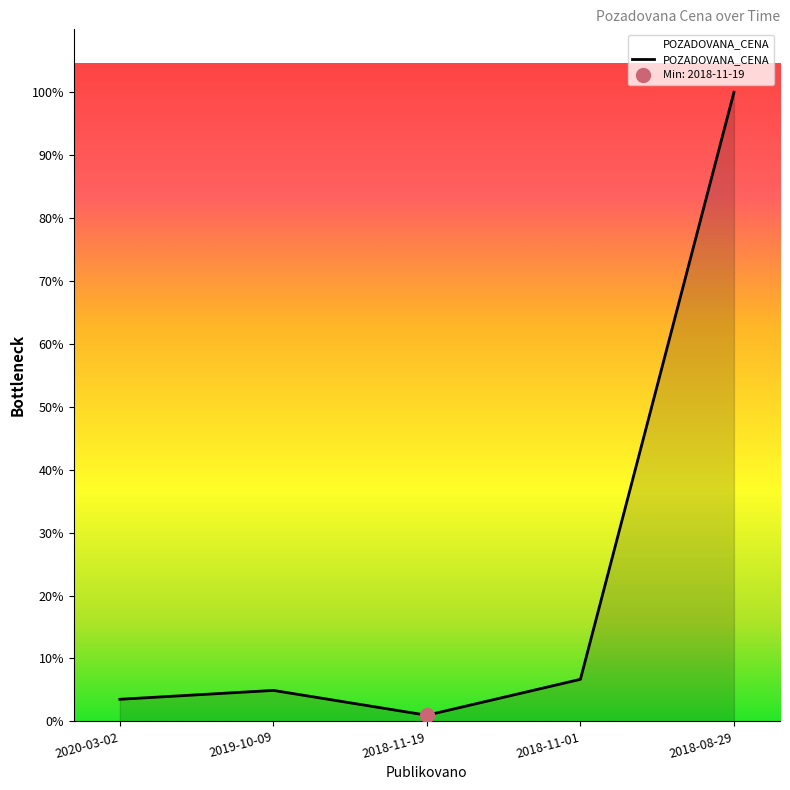

Rank the categories by value from highest to lowest.

2018-08-29, 2018-11-01, 2019-10-09, 2020-03-02, 2018-11-19